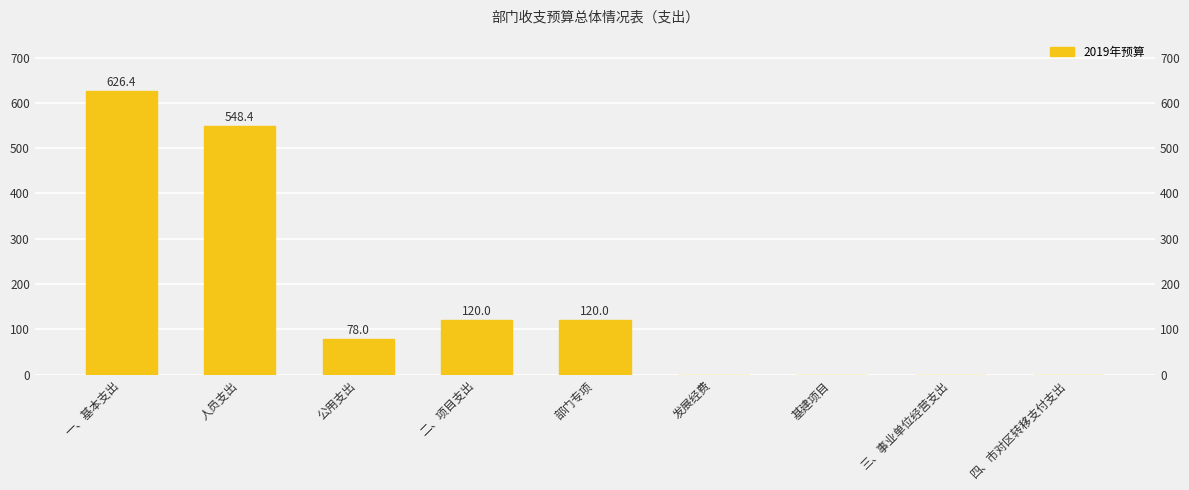

What is the approximate value at 部门专项?

120.0